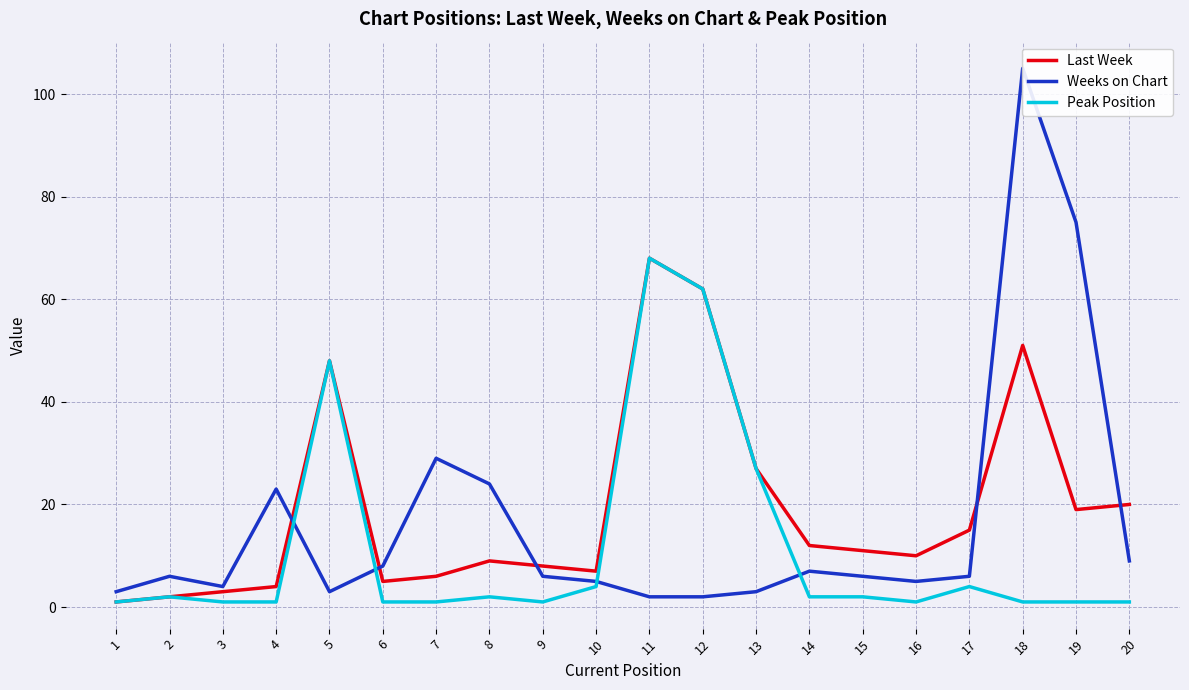

True or false: Weeks on Chart has more than 0 points higher than both neighbors.

True